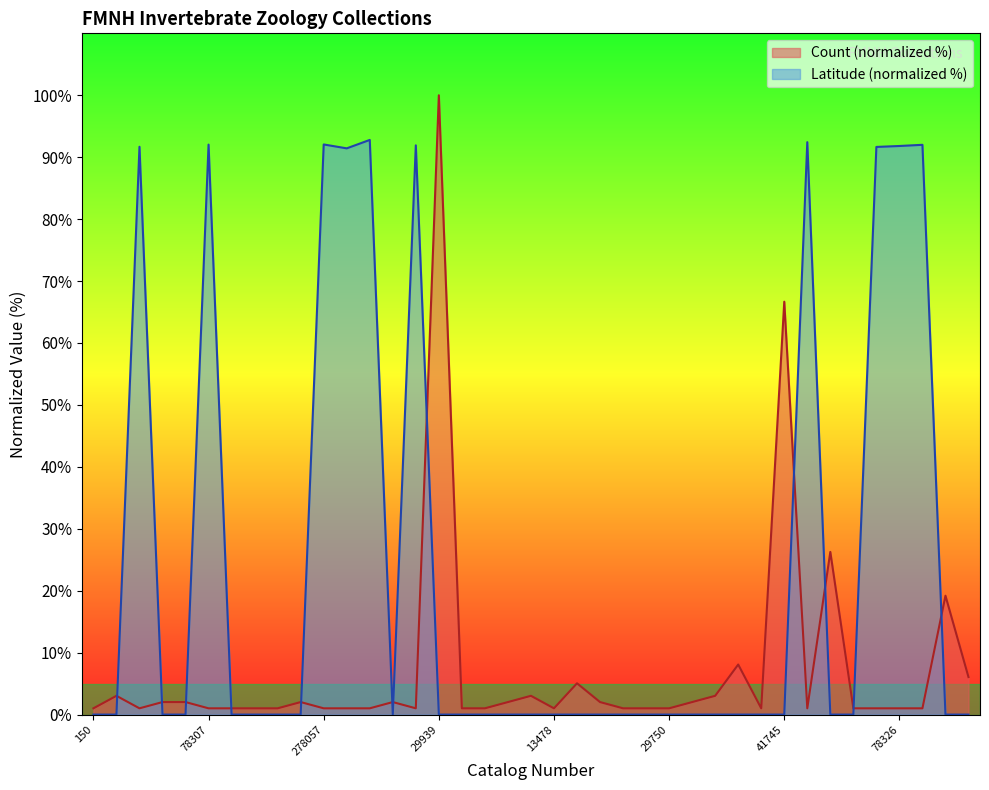

Reading left to right, what are all the values shown in this chart?

Count: 150=1.0	151=3.0	16531=1.0	16534=2.0	7346=2.0	78307=1.0	13723=1.0	16435=1.0	13306=1.0	13307=2.0	278057=1.0	78333=1.0	16315=1.0	1299=2.0	78308=1.0	29939=100.0	2843=1.0	78334=1.0	321956=2.0	371160=3.0	13478=1.0	150044=5.1	150069=2.0	16439=1.0	16440=1.0	29750=1.0	29751=2.0	29752=3.0	29890=8.1	30317=1.0	41745=66.7	16340=1.0	16226=26.3	2842=1.0	78316=1.0	78326=1.0	78327=1.0	30169=19.2	16267=6.1
Latitude: 150=0.0	151=0.0	16531=91.7	16534=0.0	7346=0.0	78307=92.0	13723=0.0	16435=0.0	13306=0.0	13307=0.0	278057=92.1	78333=91.4	16315=92.8	1299=0.0	78308=91.9	29939=0.0	2843=0.0	78334=0.0	321956=0.0	371160=0.0	13478=0.0	150044=0.0	150069=0.0	16439=0.0	16440=0.0	29750=0.0	29751=0.0	29752=0.0	29890=0.0	30317=0.0	41745=0.0	16340=92.4	16226=0.0	2842=0.0	78316=91.7	78326=91.8	78327=92.0	30169=0.0	16267=0.0